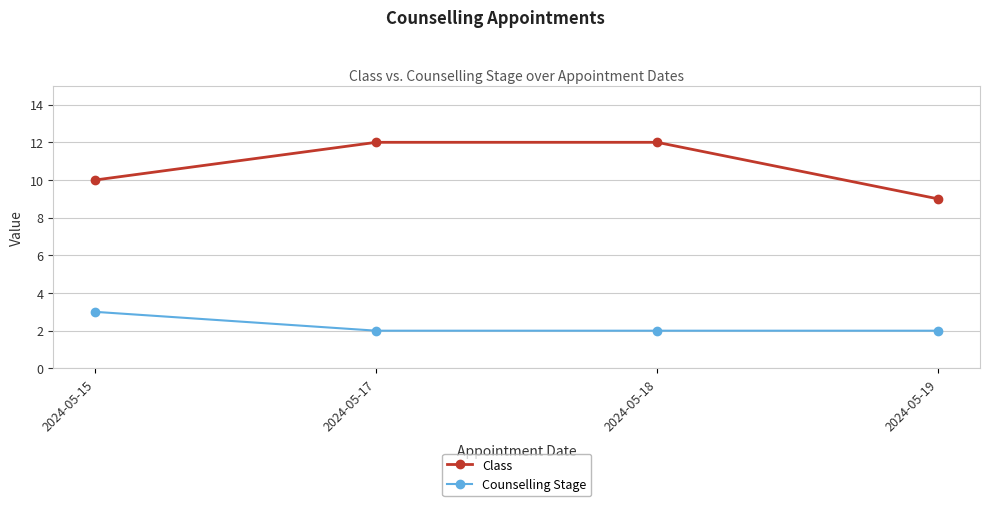

Reading left to right, extract all data points from this chart.

Class: 10	12	12	9
Counselling Stage: 3	2	2	2